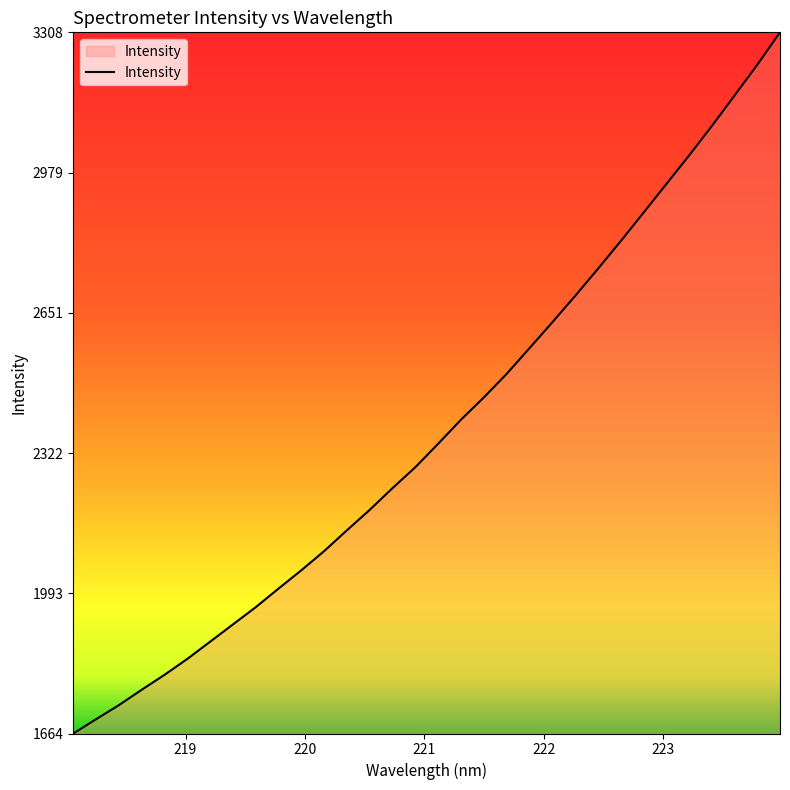

What is the maximum value shown in the chart?

3308.2